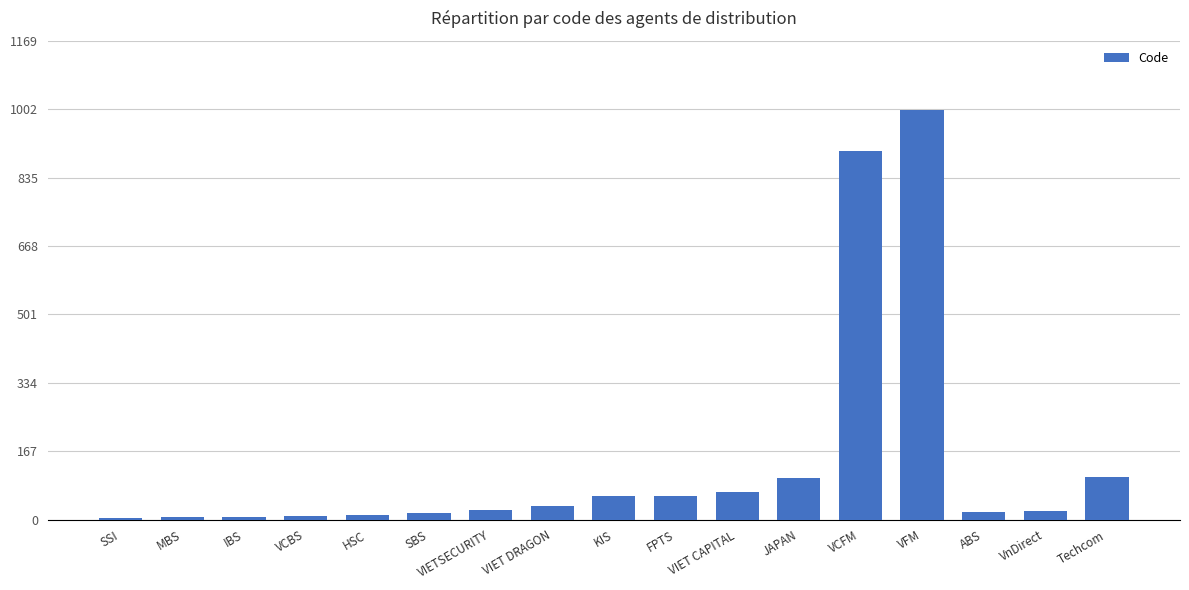

True or false: the data shows 105 at Techcom.

True